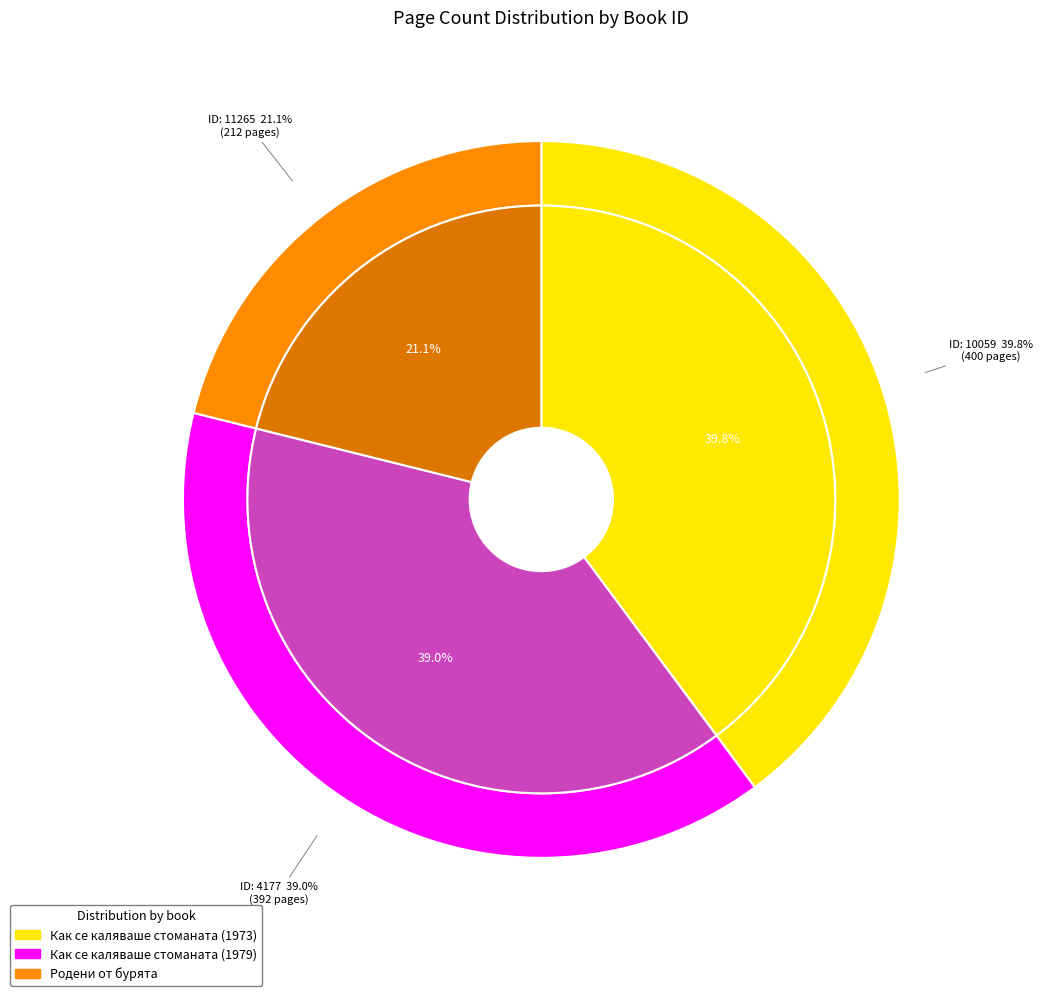

Is it true that 11265 is 14% of the pie?

False